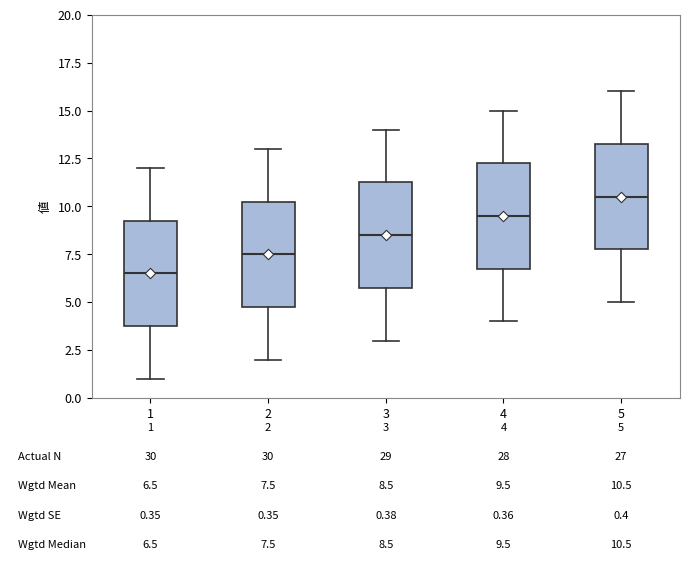

Which box's median line is the highest?

5